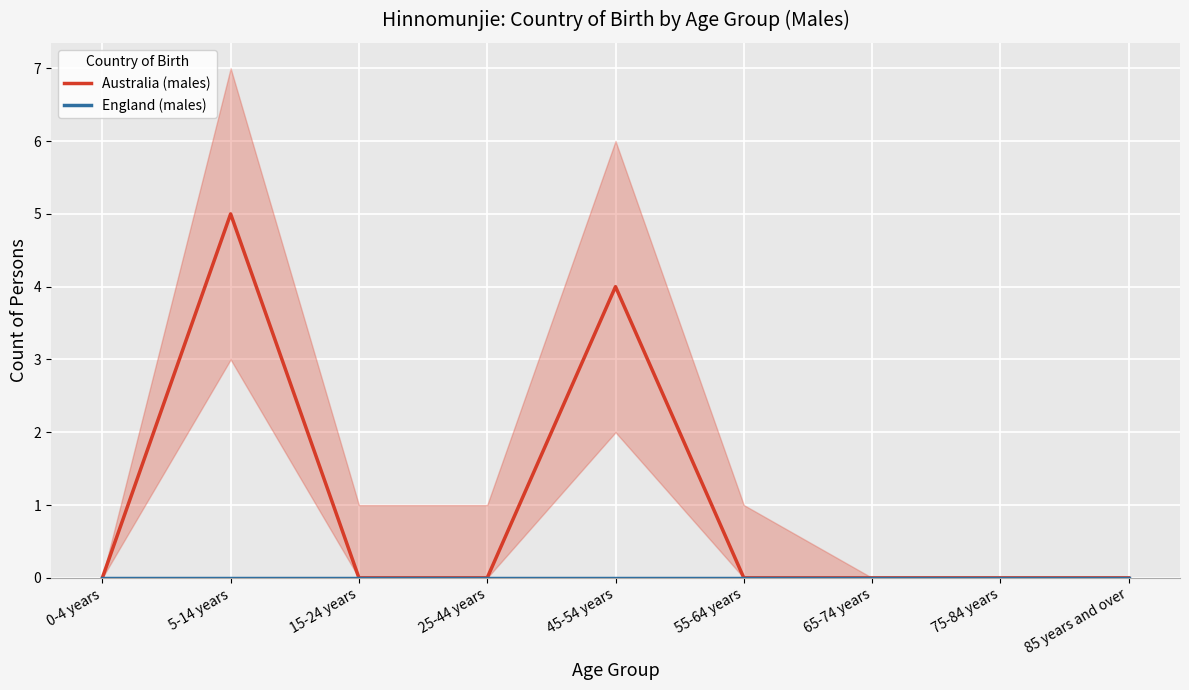

What are all the series names shown in the legend?

Australia (males), England (males)